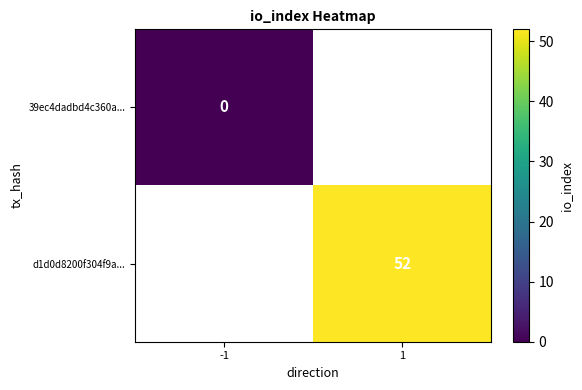

The d1d0d8200f304f9a... series shows 52 at 1. True or false?

True